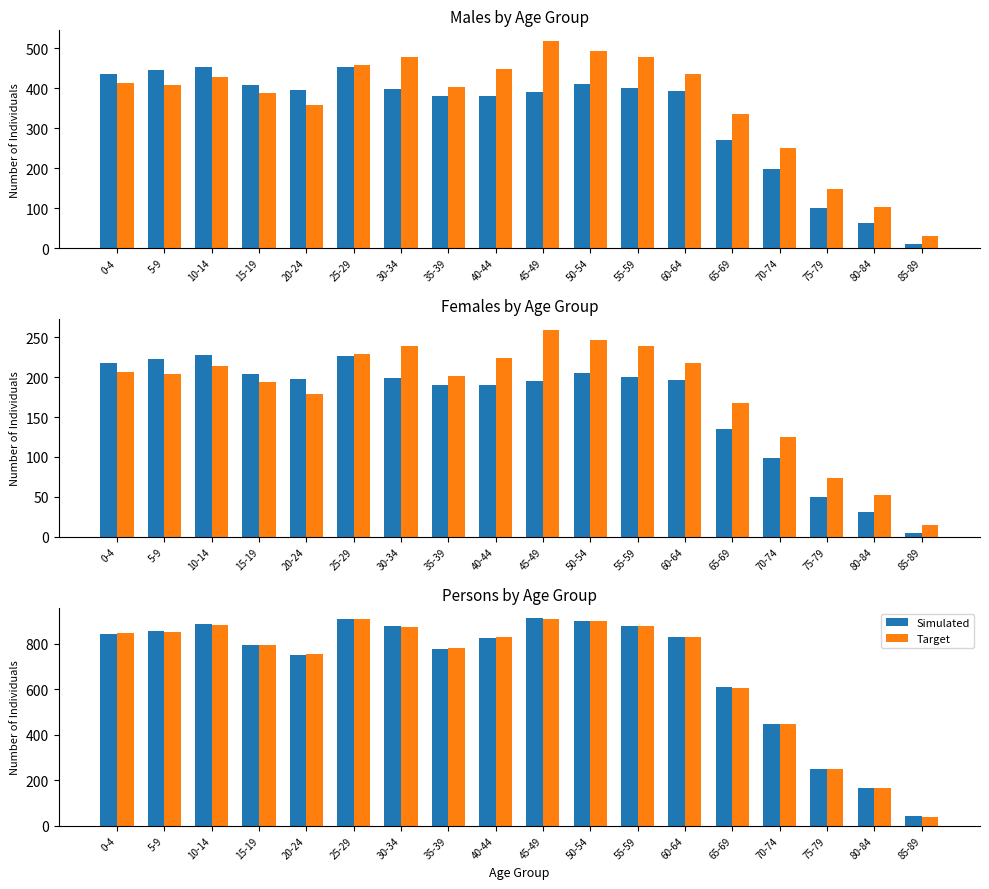

What is the label of the 17th bar from the right?

5-9